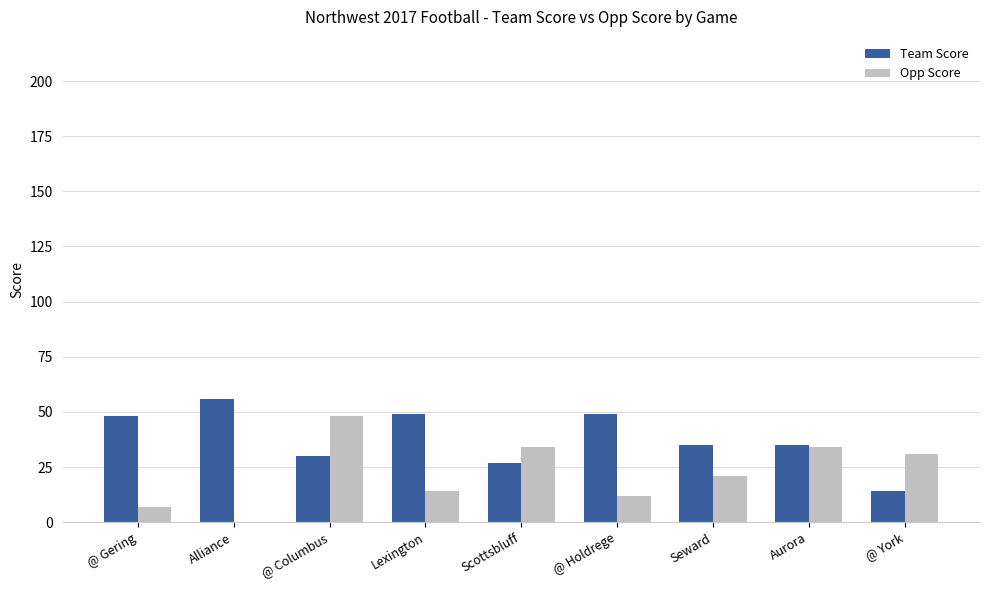

At which label does Team Score reach its peak?

Alliance